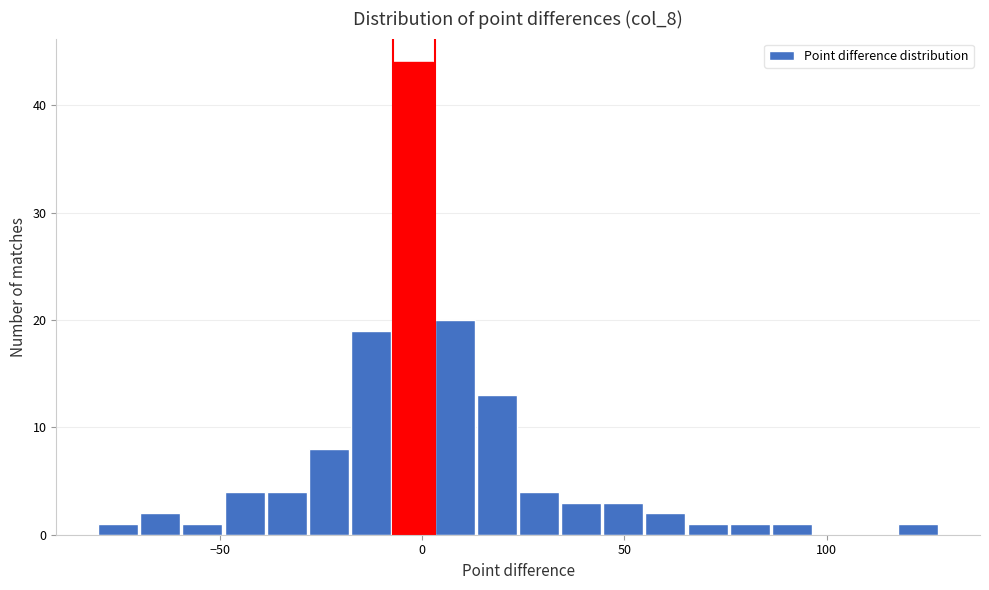

Read against the x-axis, roughly where is the centre of the tallest bar?

0